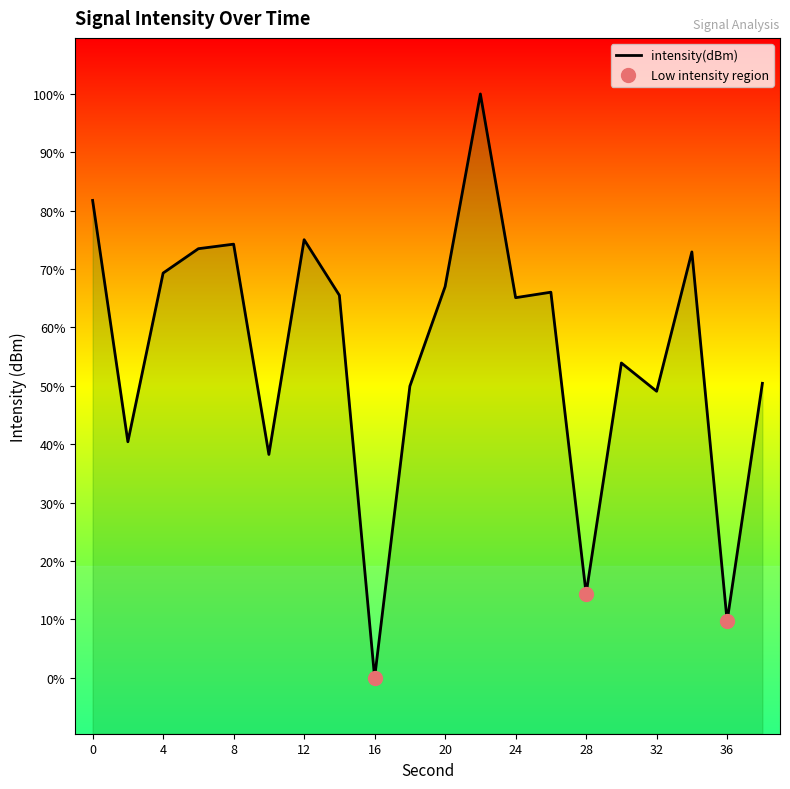

Which has a higher value, 34 or 38?

34